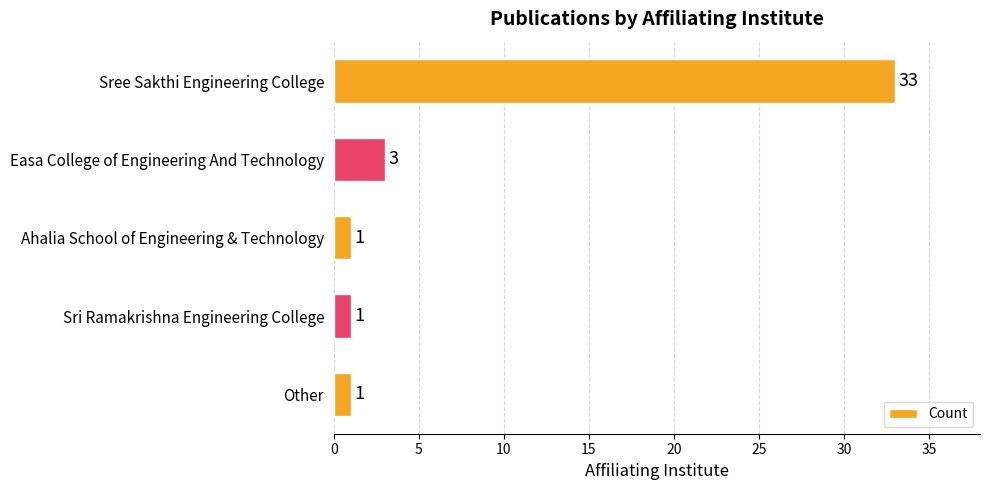

What is the label of the 5th bar from the bottom?

Sree Sakthi Engineering College